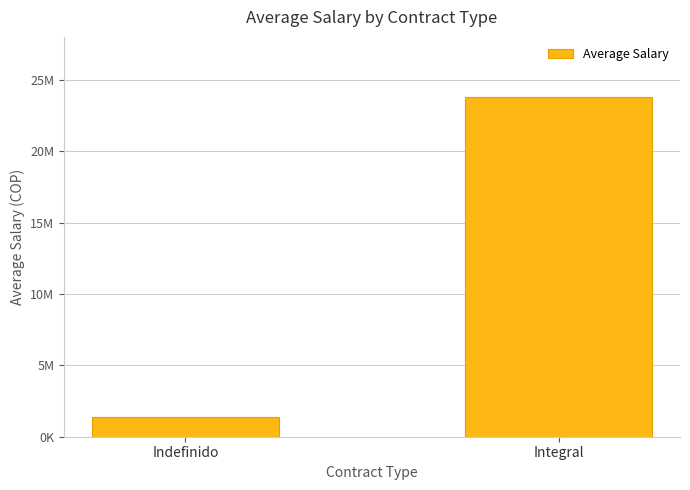

What is the sum of the values at Indefinido and Integral?

25195000